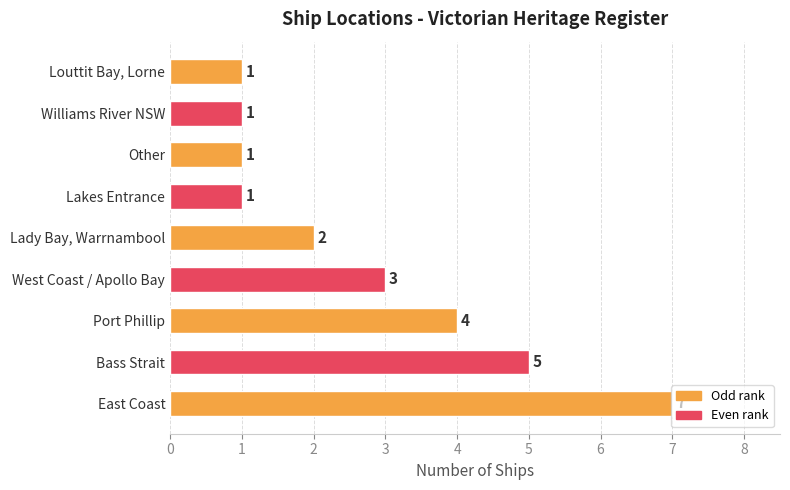

What is the ratio of the value at Louttit Bay, Lorne to the value at West Coast / Apollo Bay?

0.3